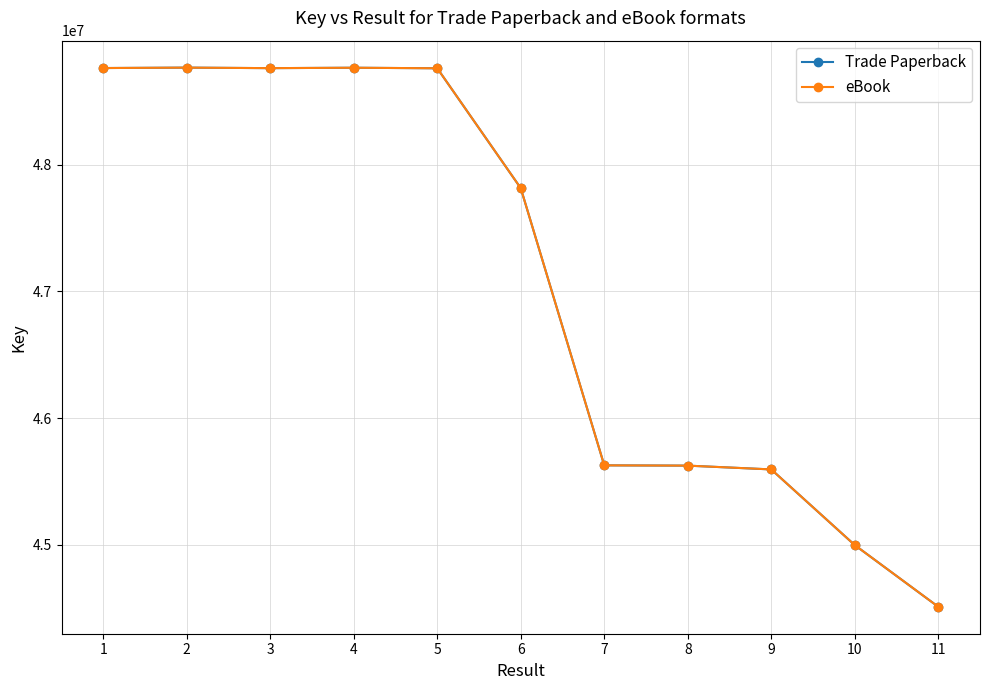

Does the chart have visible grid lines?

Yes